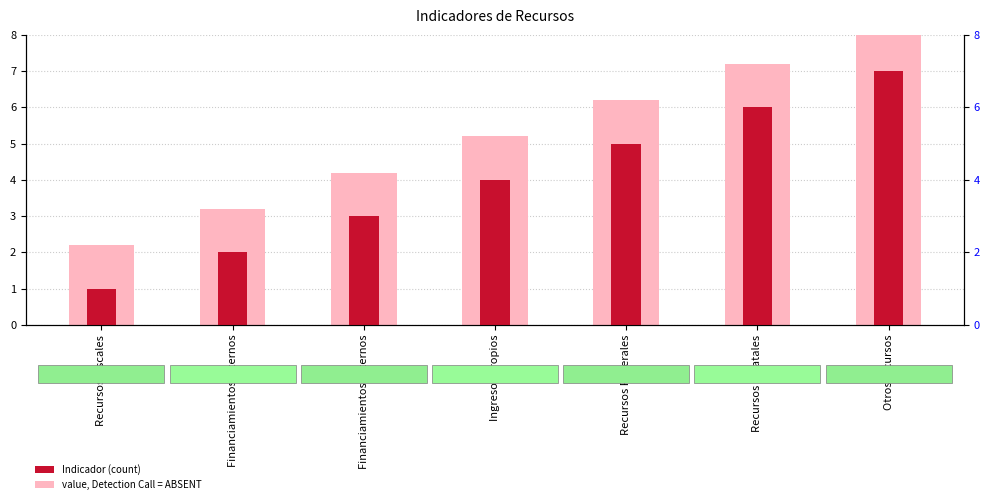

Is it true that value, Detection Call = ABSENT equals 5.2 at Ingresos propios?

True